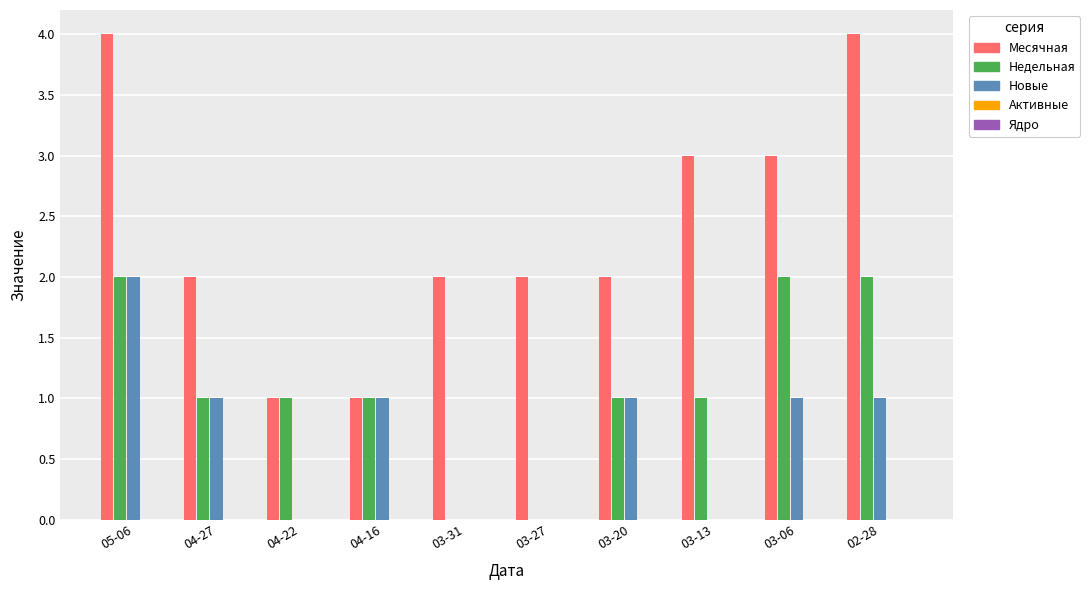

What is the highest value of the Месячная series?

4